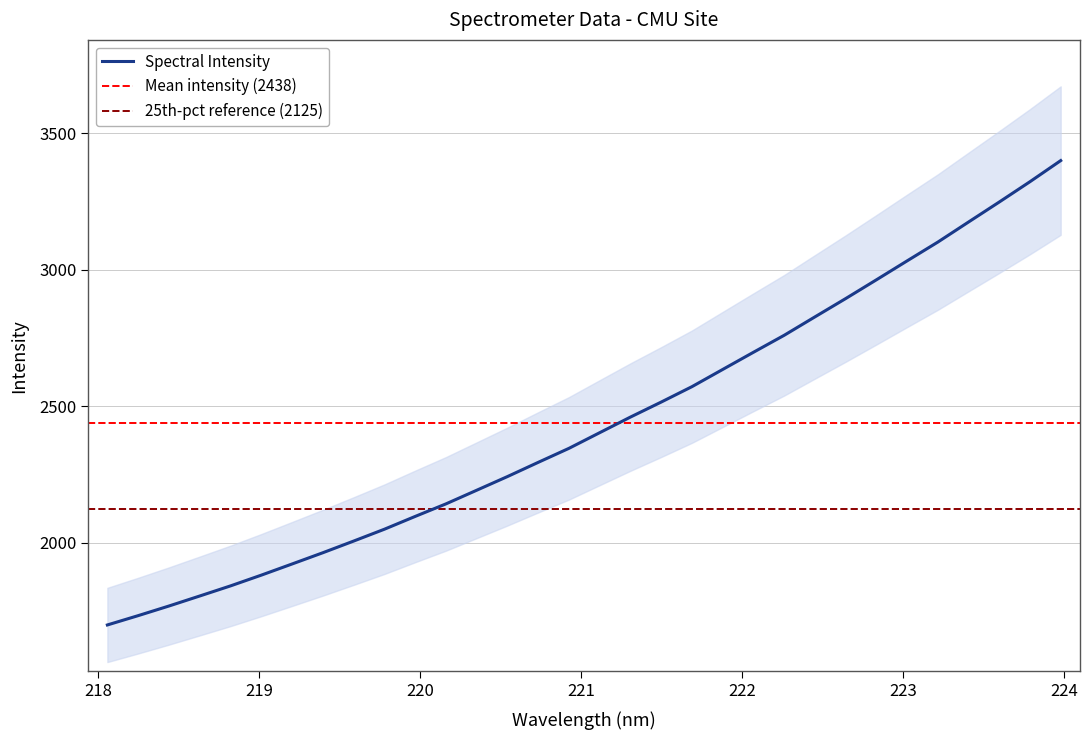

What is the maximum value for Spectral Intensity?

3400.6